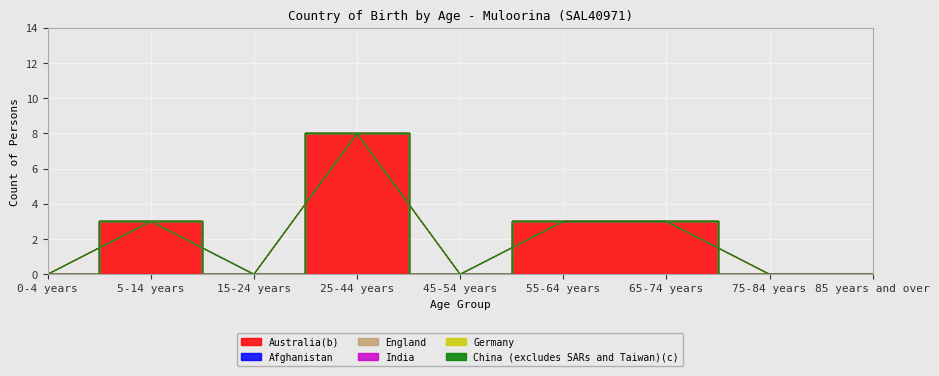

Which series has the widest spread of values?

Australia(b)